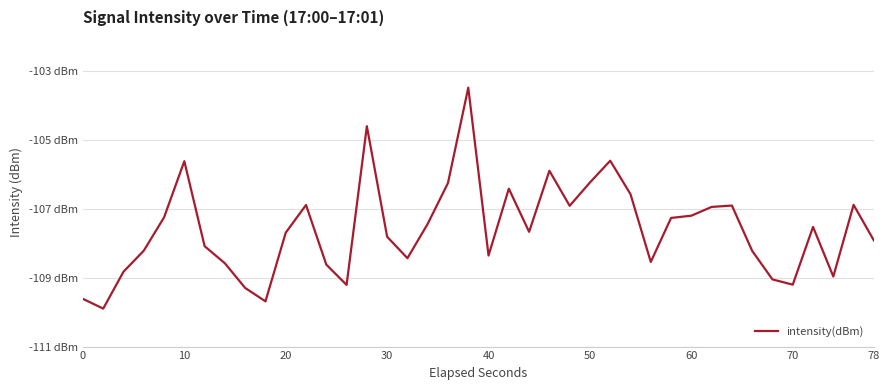

What is the difference between the second highest and second lowest values?

5.1